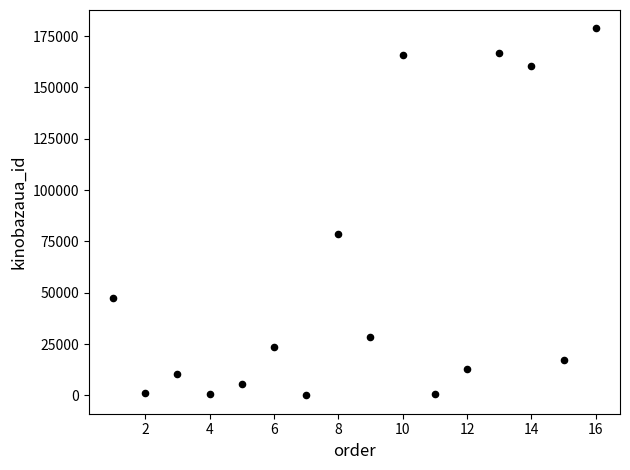

What is the range of X values (max minus min)?

15